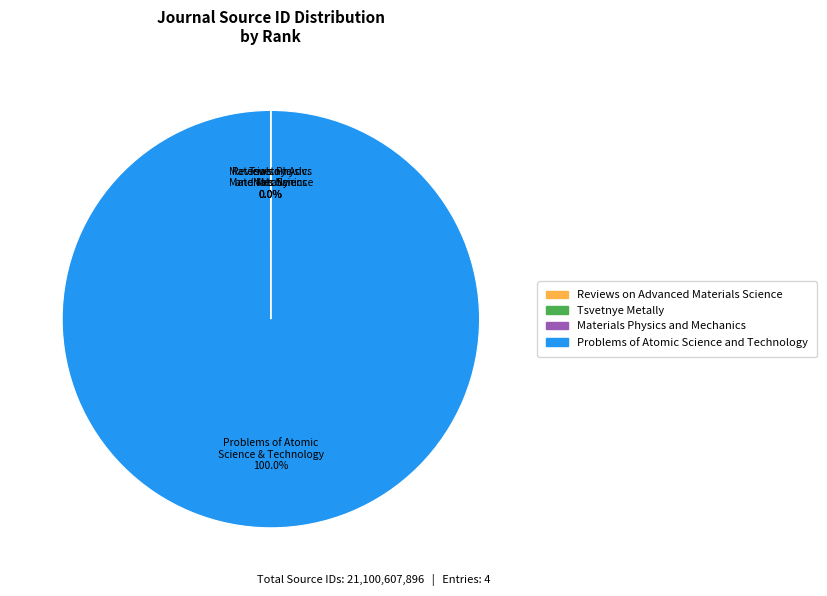

To the nearest percent, what portion does Problems of Atomic Science and Technology represent?

100%